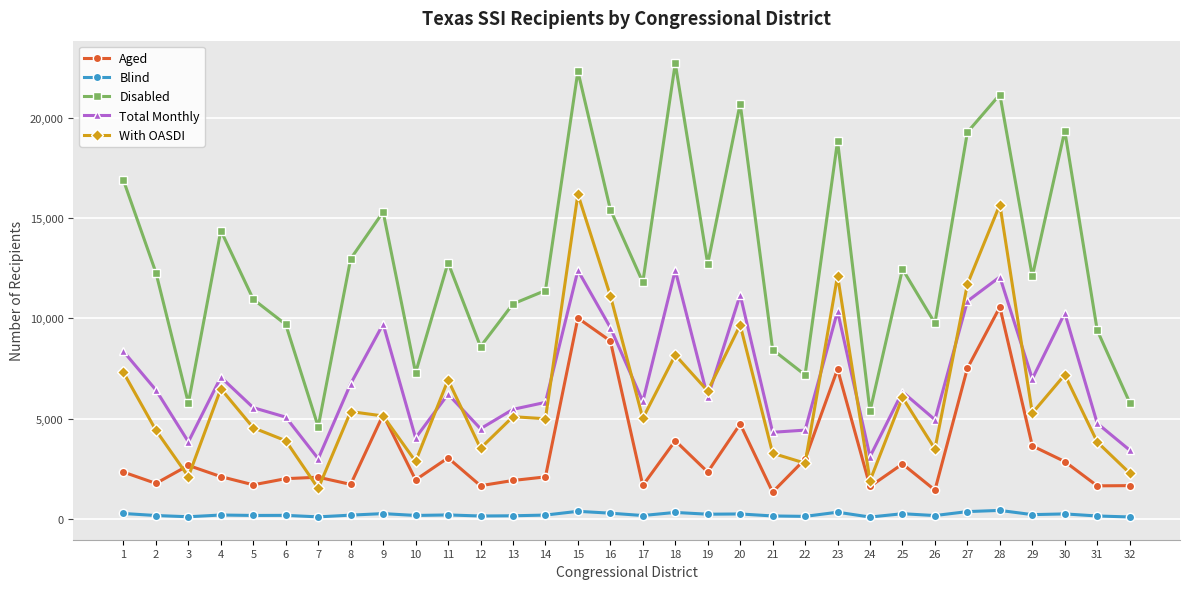

Between 22 and 23, which series saw the biggest shift?

Disabled